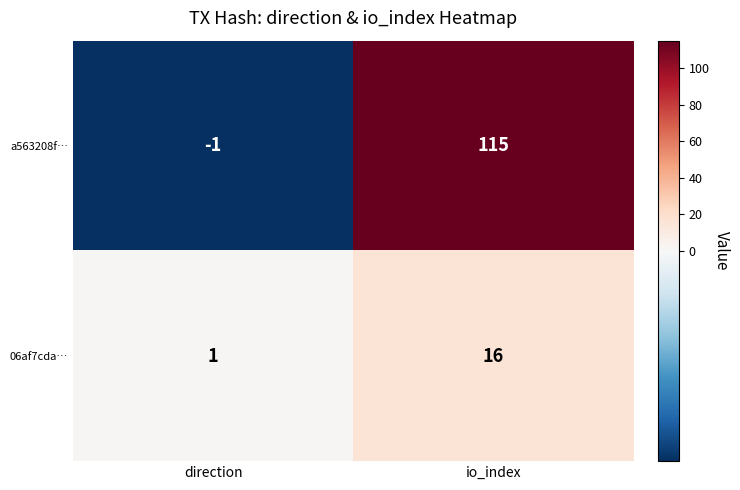

The 06af7cda… series shows 1 at direction. True or false?

True